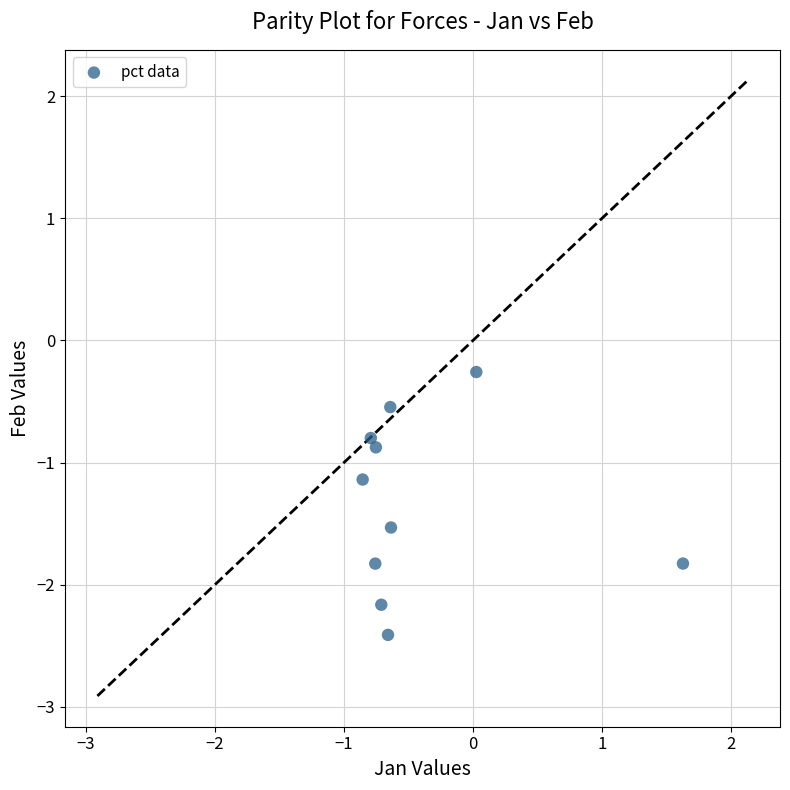

What is the range of X values (max minus min)?

2.5